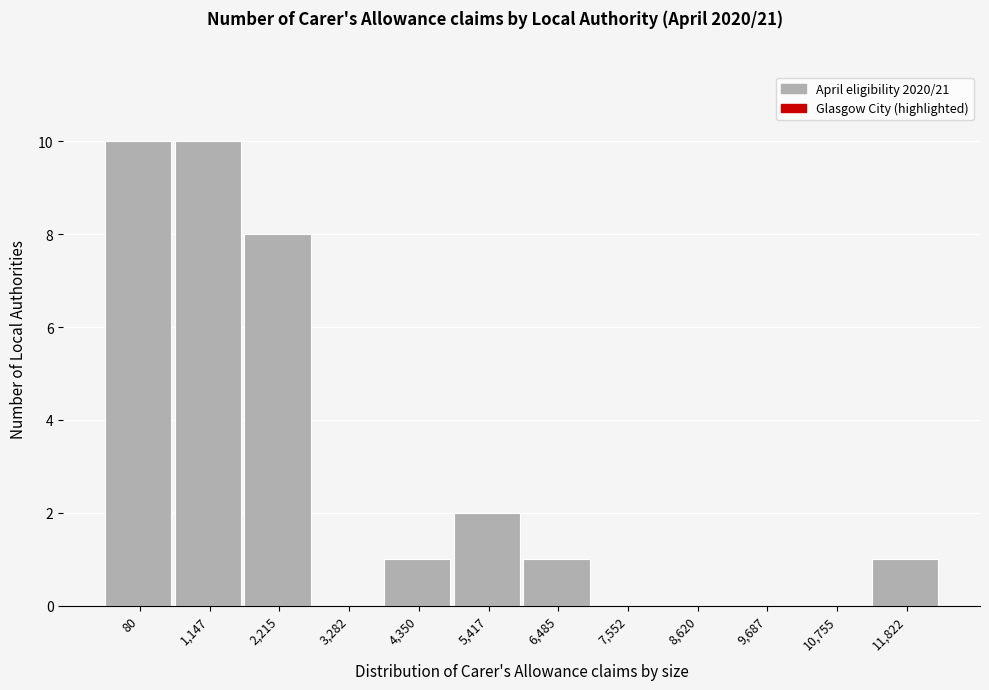

Reading left to right, extract all data points from this chart.

80=10	1,147=10	2,215=8	3,282=0	4,350=1	5,417=2	6,485=1	7,552=0	8,620=0	9,687=0	10,755=0	11,822=1